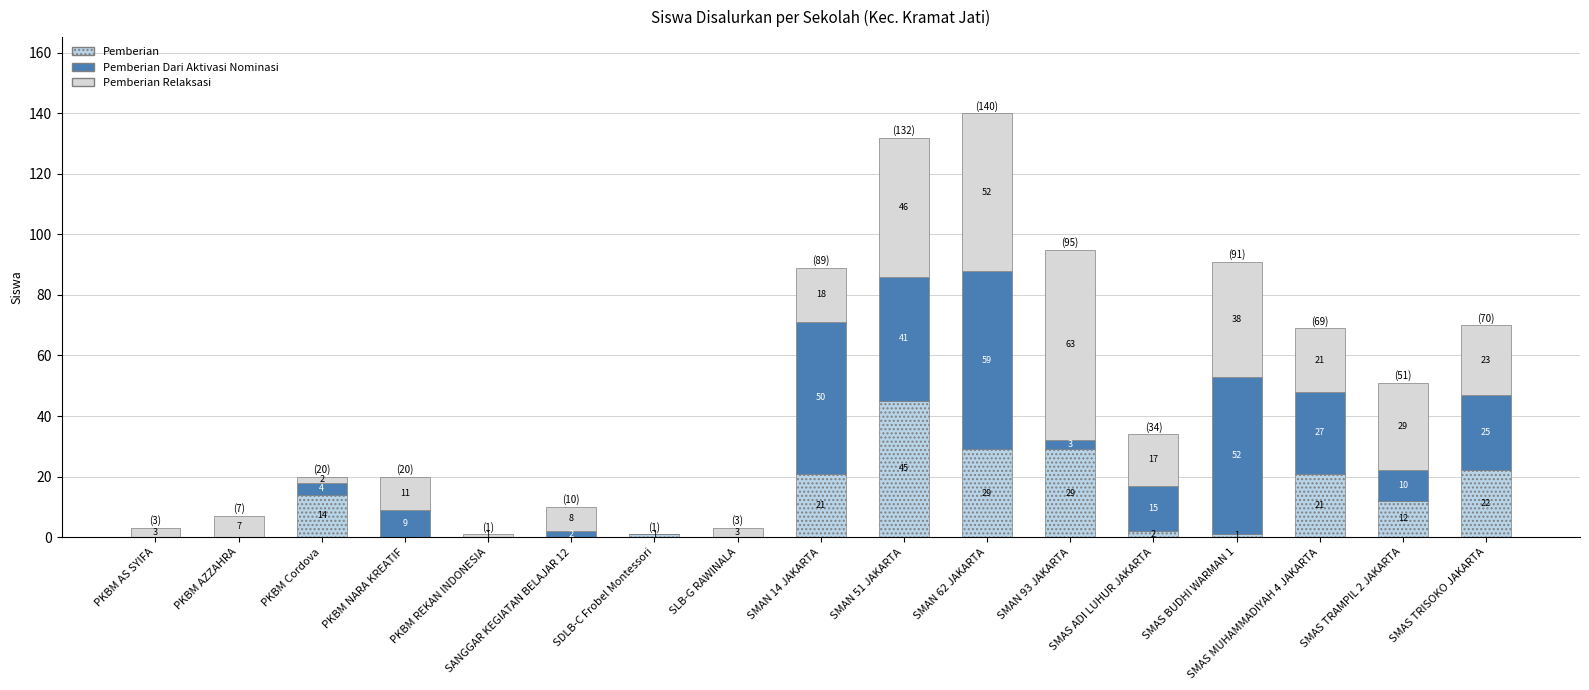

At which category is the sum across all series the highest?

SMAN 62 JAKARTA